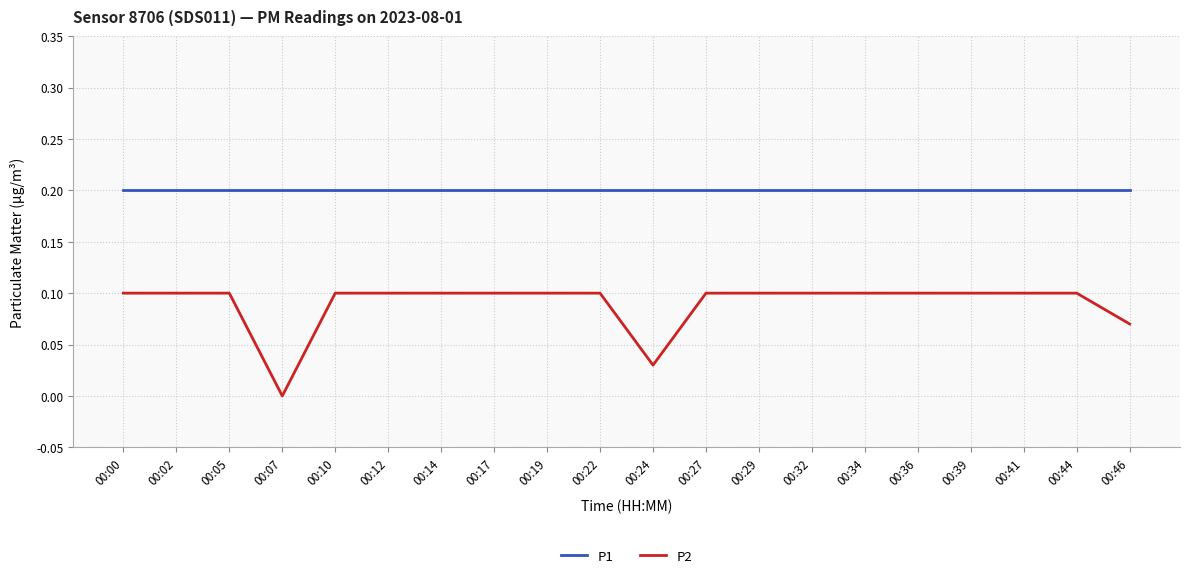

Which series has the widest spread of values?

P2